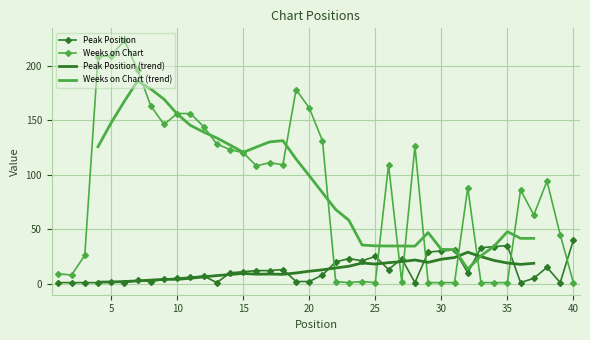

The Weeks on Chart series shows 206 at 11. True or false?

False